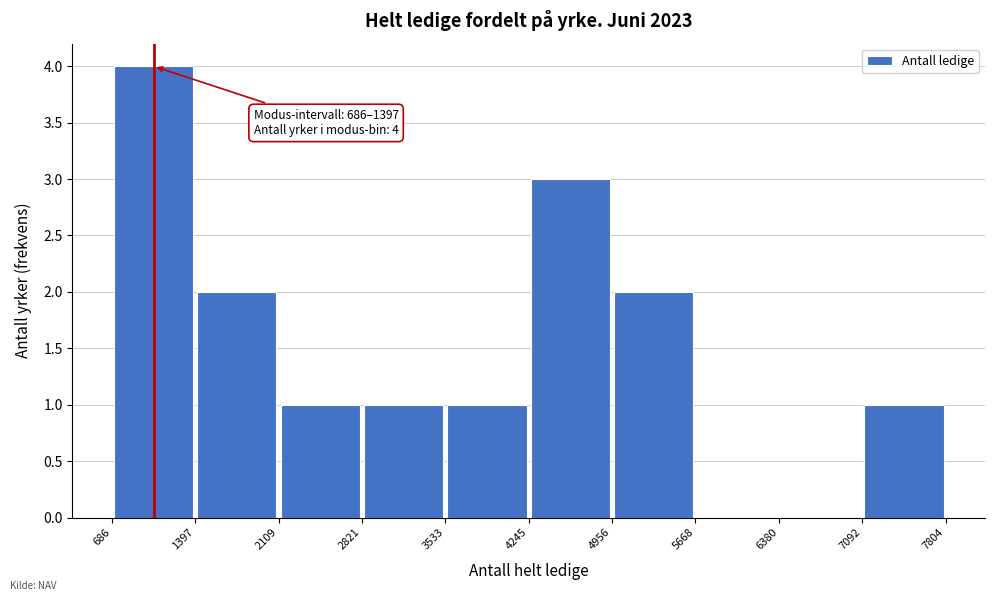

Which range on the x-axis has the tallest bar?

686 to 1397